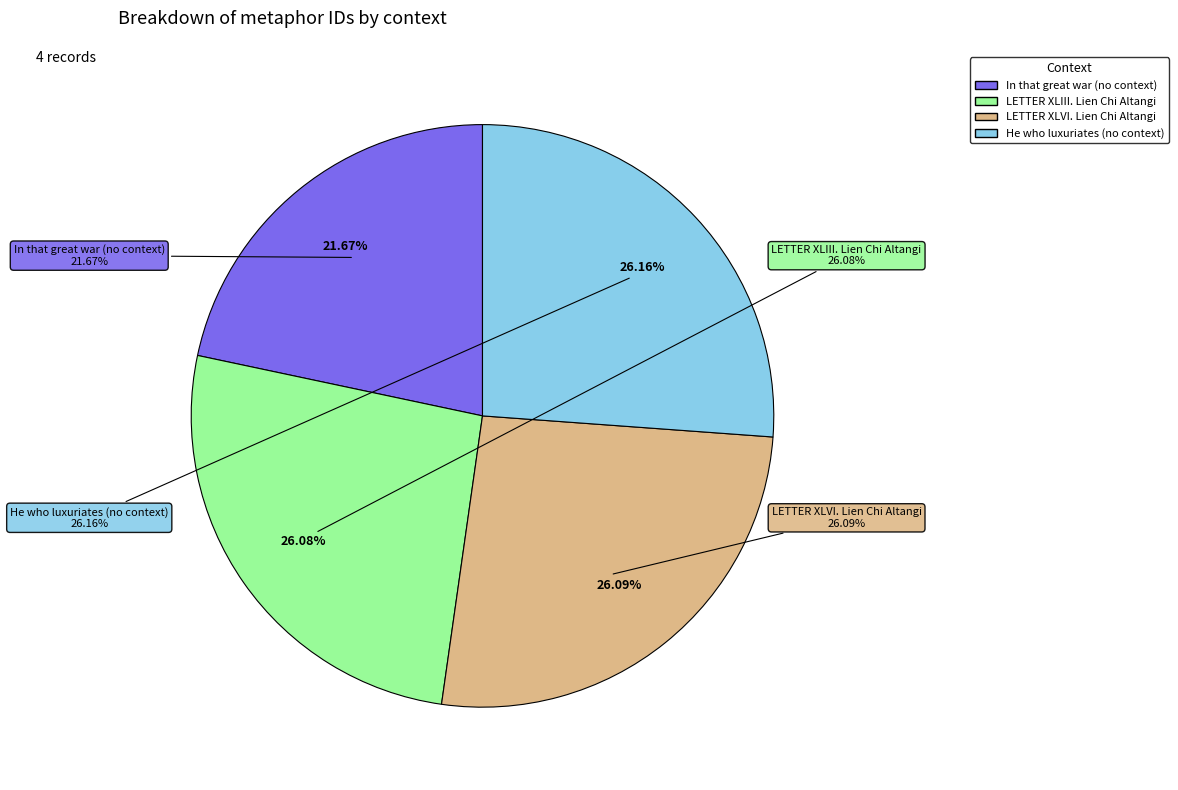

Is it true that He who luxuriates
(no context) is 19% of the pie?

False